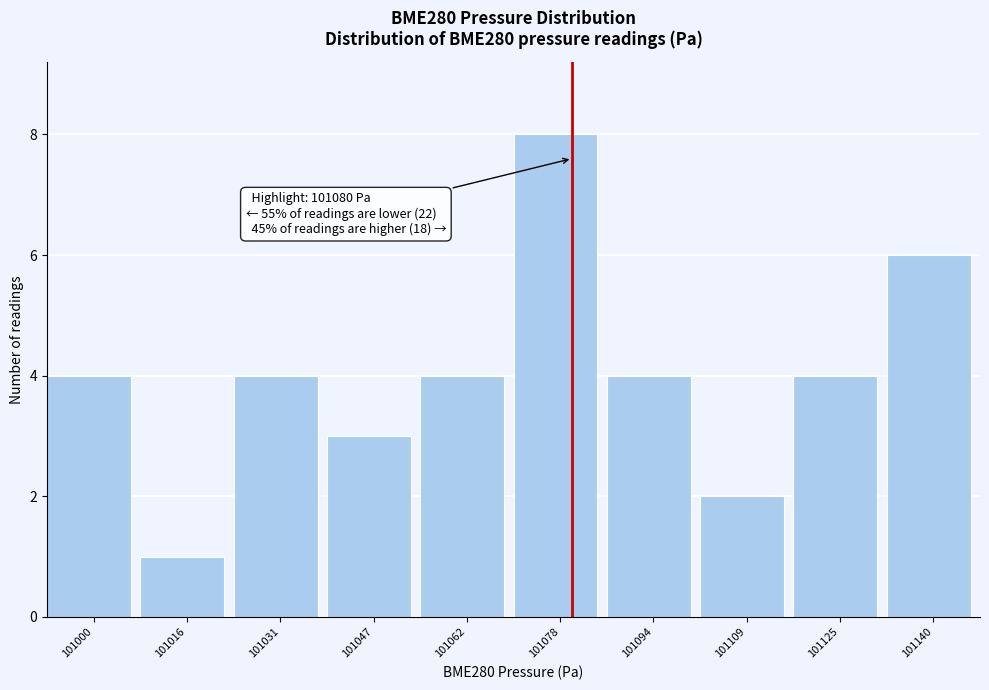

Which range on the x-axis has the tallest bar?

101070 to 101086